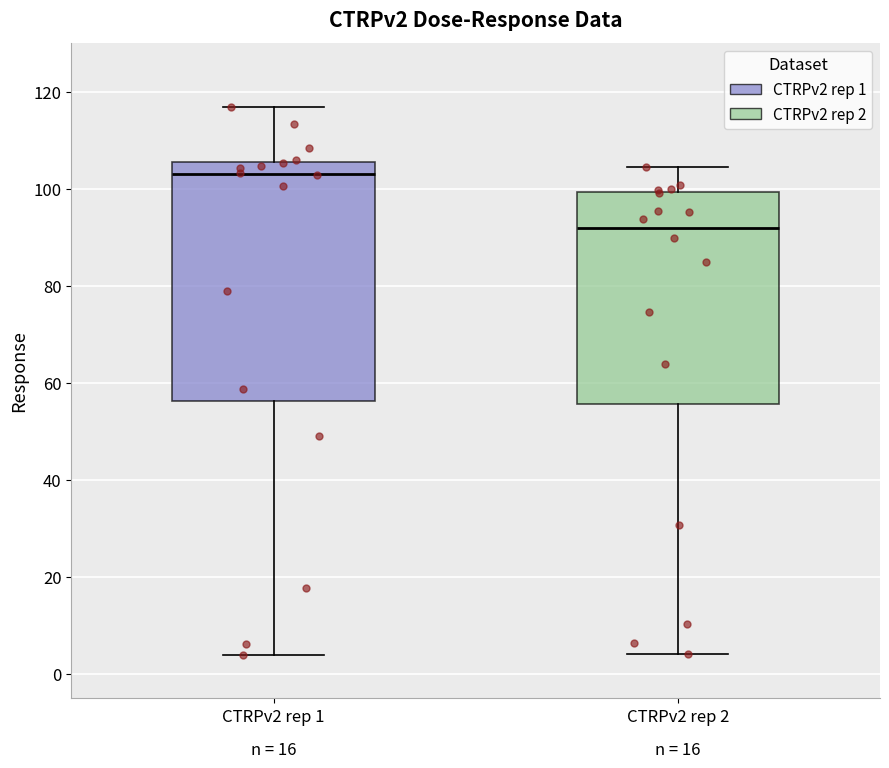

Where does the upper whisker of the box for CTRPv2 rep 1 end on the y-axis? The values are not printed on the chart, so give them approximately, as read against the axis.

116